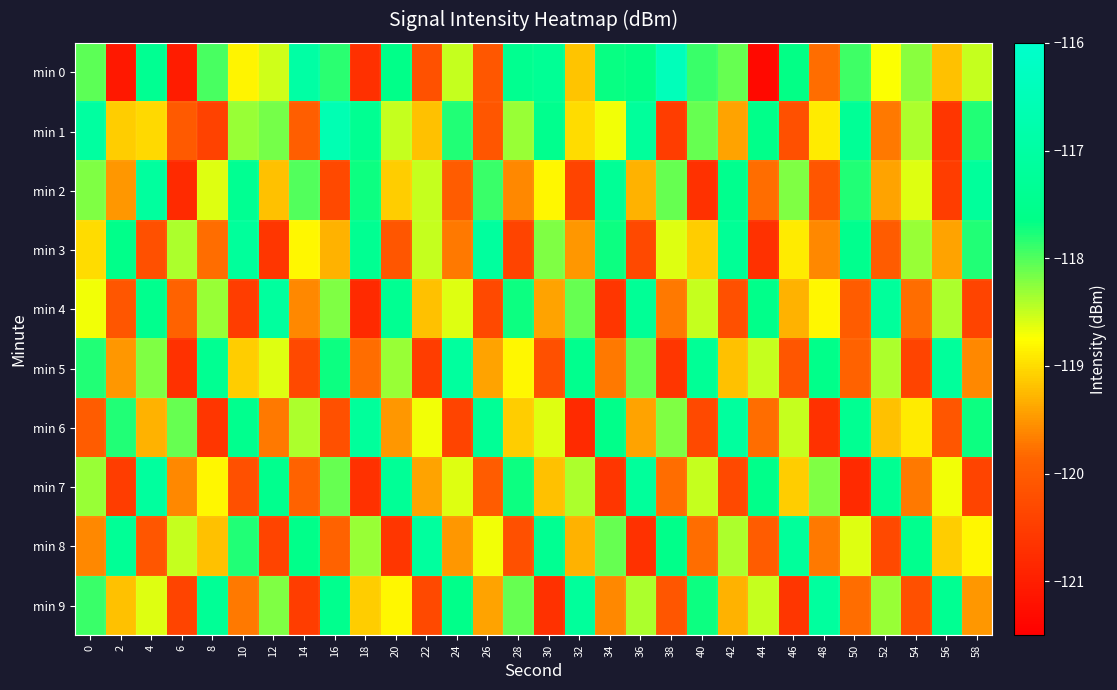

What is the difference between the highest and lowest values at 18?

3.6